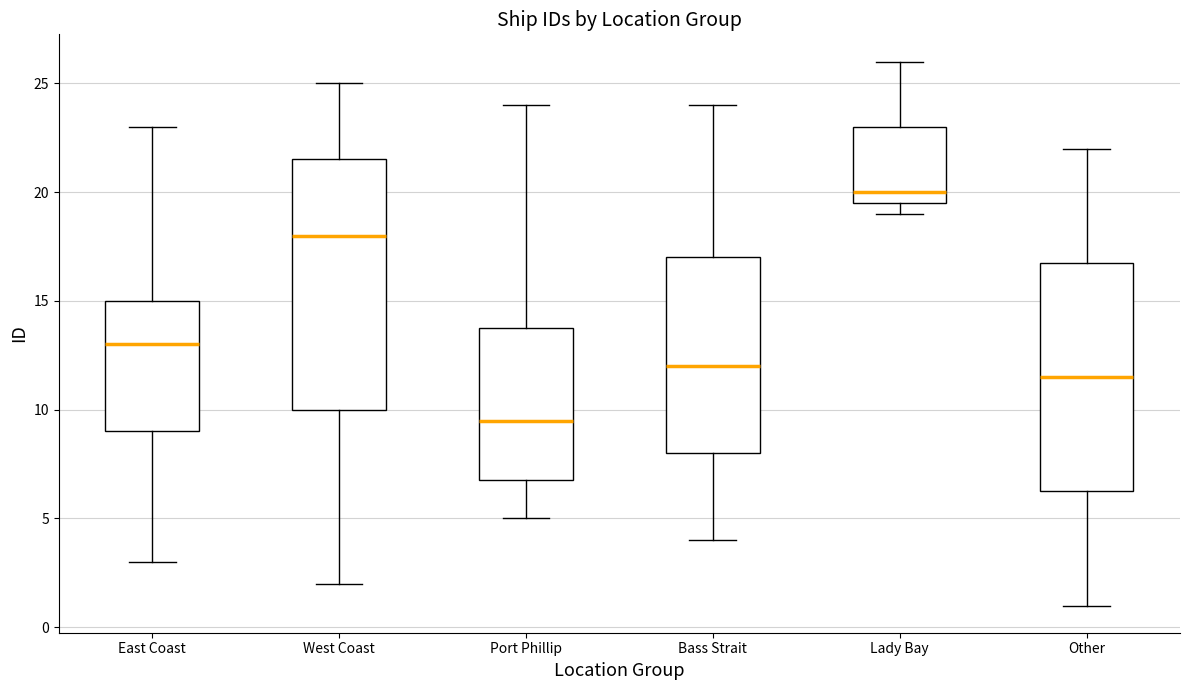

Reading left to right, read every box against the y-axis: the position of its median line, the range the box covers, and the ends of its whiskers. The values are not printed on the chart, so give them approximately, as read against the axis.

East Coast: median 13.0, box 9.0 to 15.0, whiskers 3.0 to 23.0
West Coast: median 18.0, box 10.0 to 21.5, whiskers 2.0 to 25.0
Port Phillip: median 9.5, box 7.0 to 14.0, whiskers 5.0 to 24.0
Bass Strait: median 12.0, box 8.0 to 17.0, whiskers 4.0 to 24.0
Lady Bay: median 20.0, box 19.5 to 23.0, whiskers 19.0 to 26.0
Other: median 11.5, box 6.5 to 17.0, whiskers 1.0 to 22.0